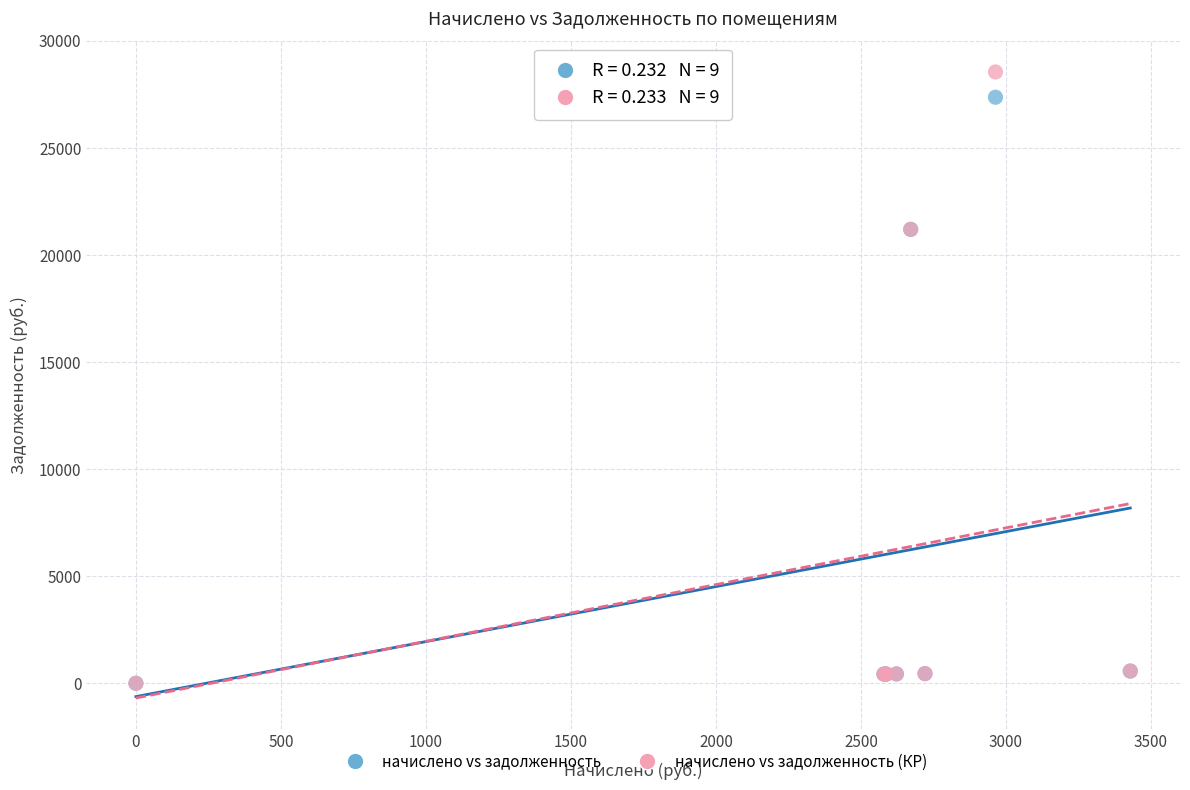

Which series has the largest Y range (max minus min)?

начислено vs задолженность (КР)